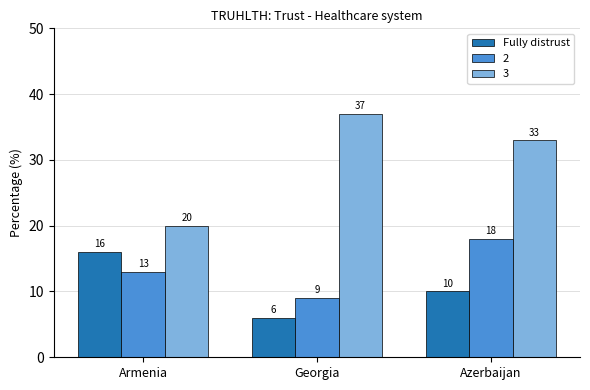

Which series changed the most between Armenia and Azerbaijan?

3